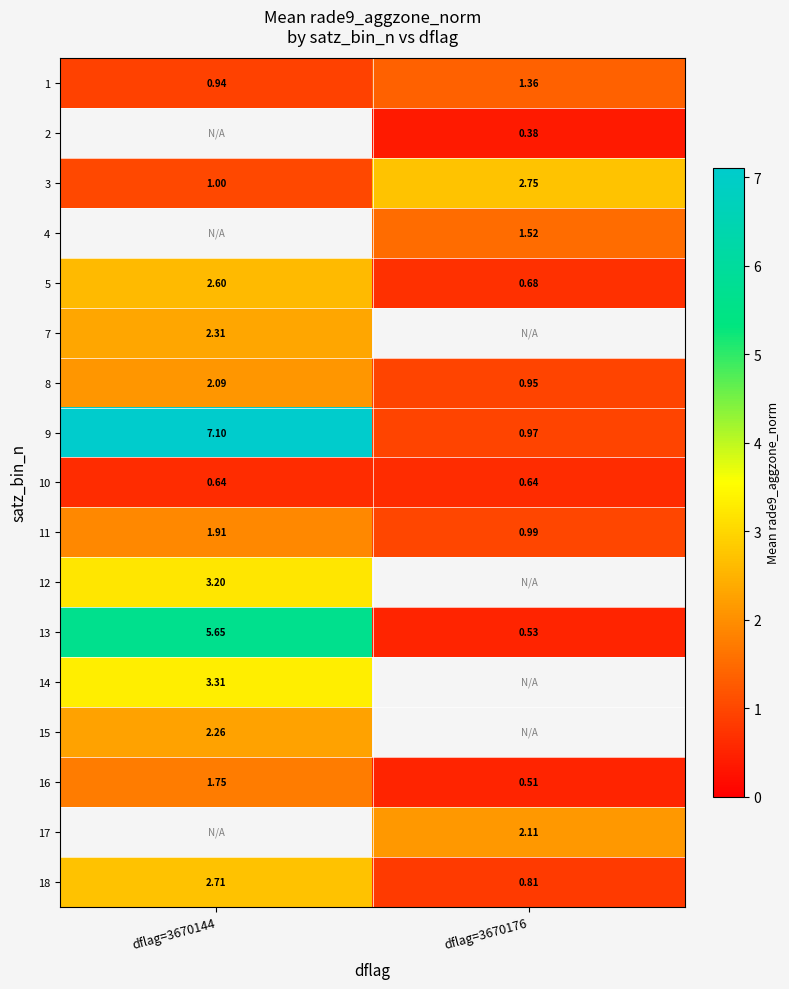

What is the minimum value shown in the chart?

0.4